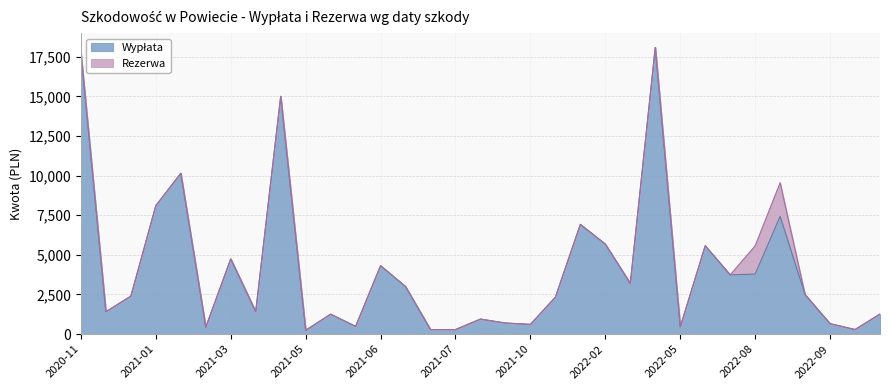

What is the total value across all series at 2021-06?

4317.0